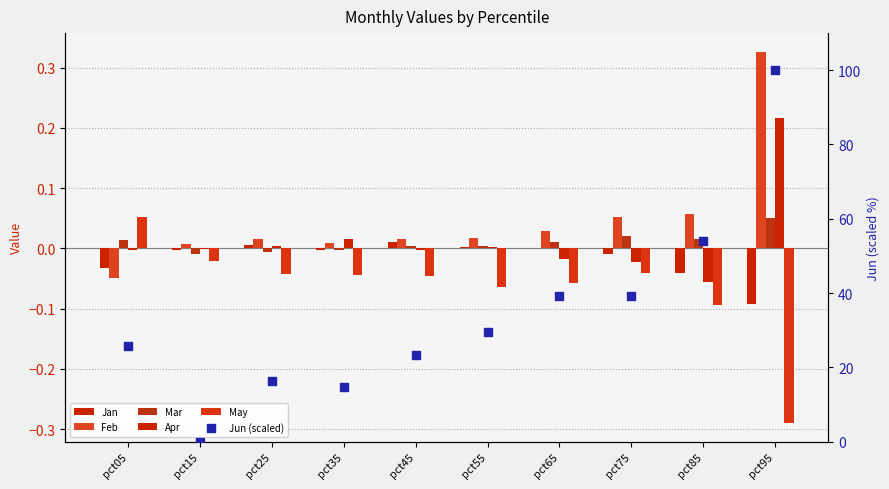

What is the total value across all series at pct85?

53.8